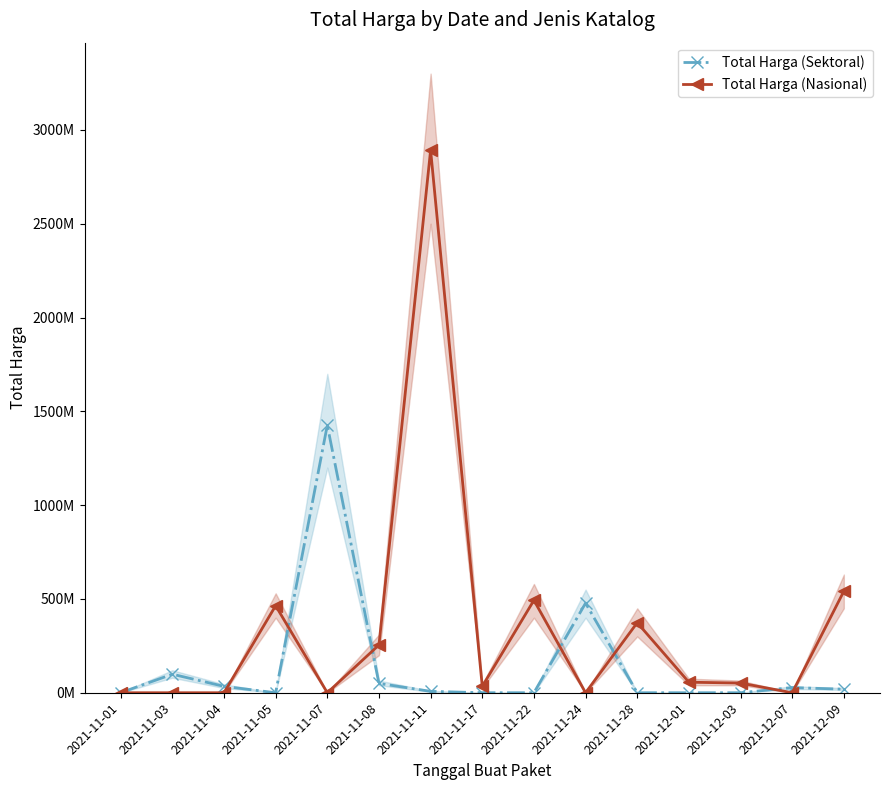

Rank the series by their average value, from highest to lowest.

Total Harga (Nasional), Total Harga (Sektoral)